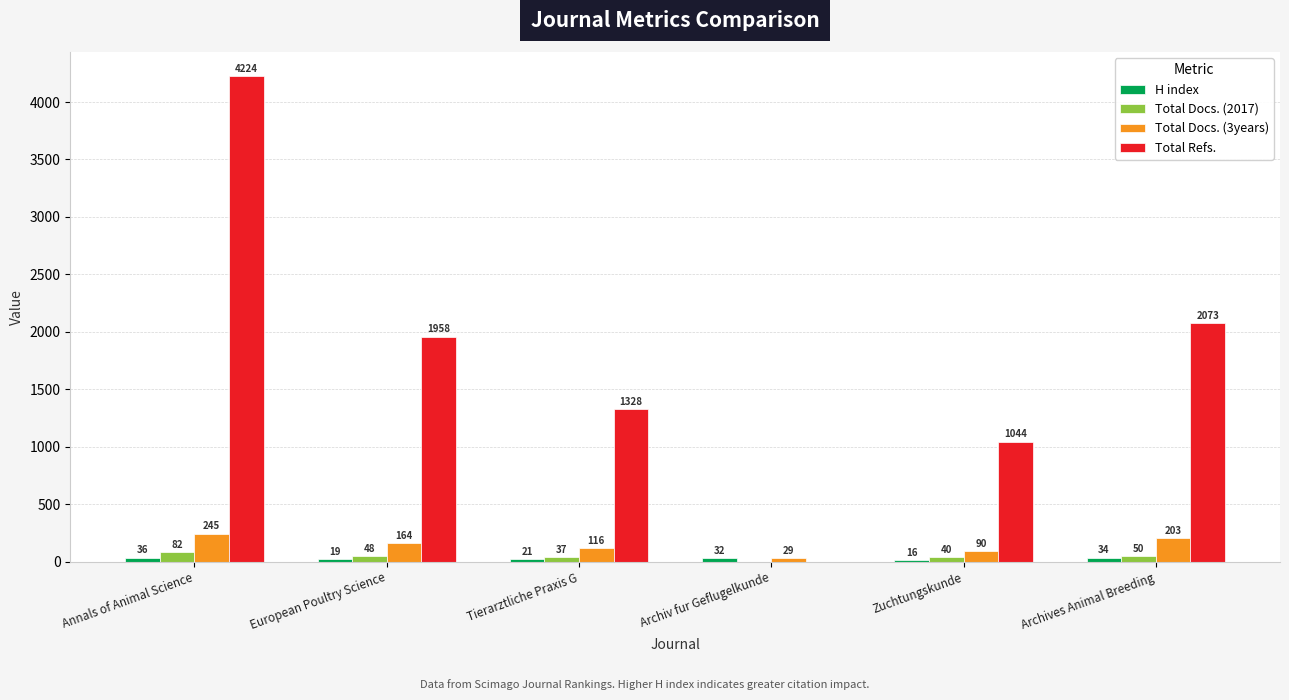

What is the total value across all series at Archiv fur Geflugelkunde?

61